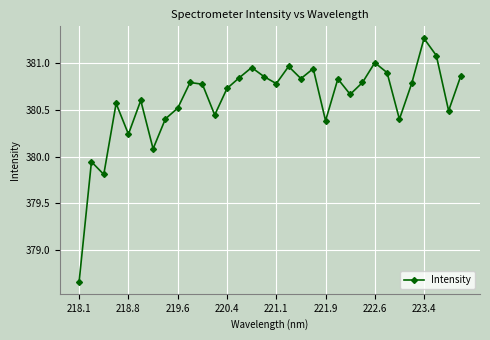

True or false: there are more than 2 points higher than both neighbors.

True